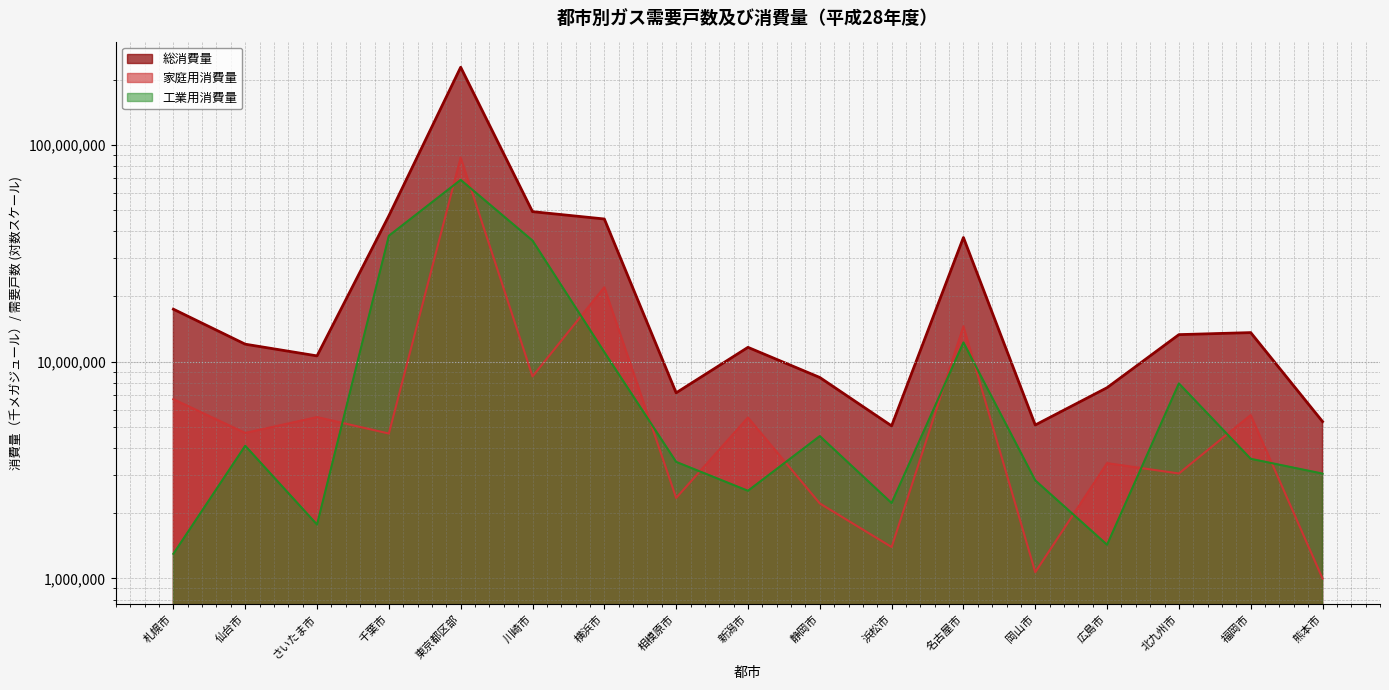

How many lines are shown in the chart?

3